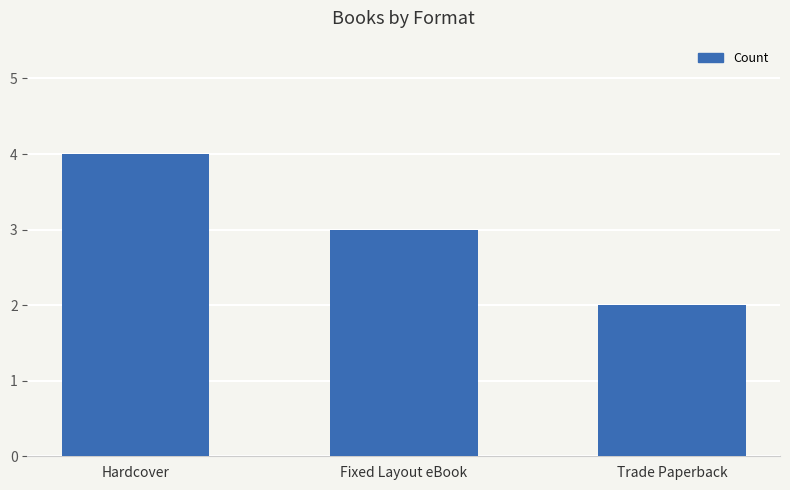

List the labels in order of value, smallest first.

Trade Paperback, Fixed Layout eBook, Hardcover